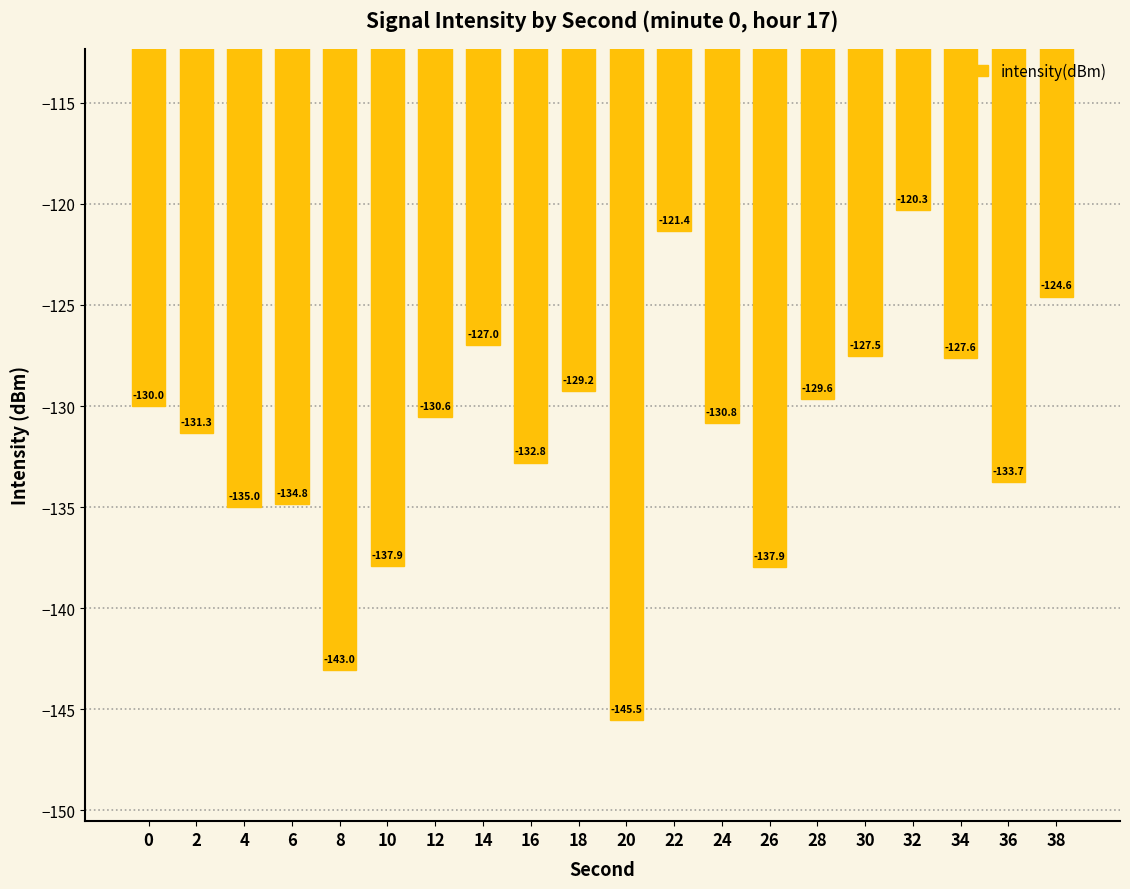

What is the sum of the values at 18 and 12?

-259.8